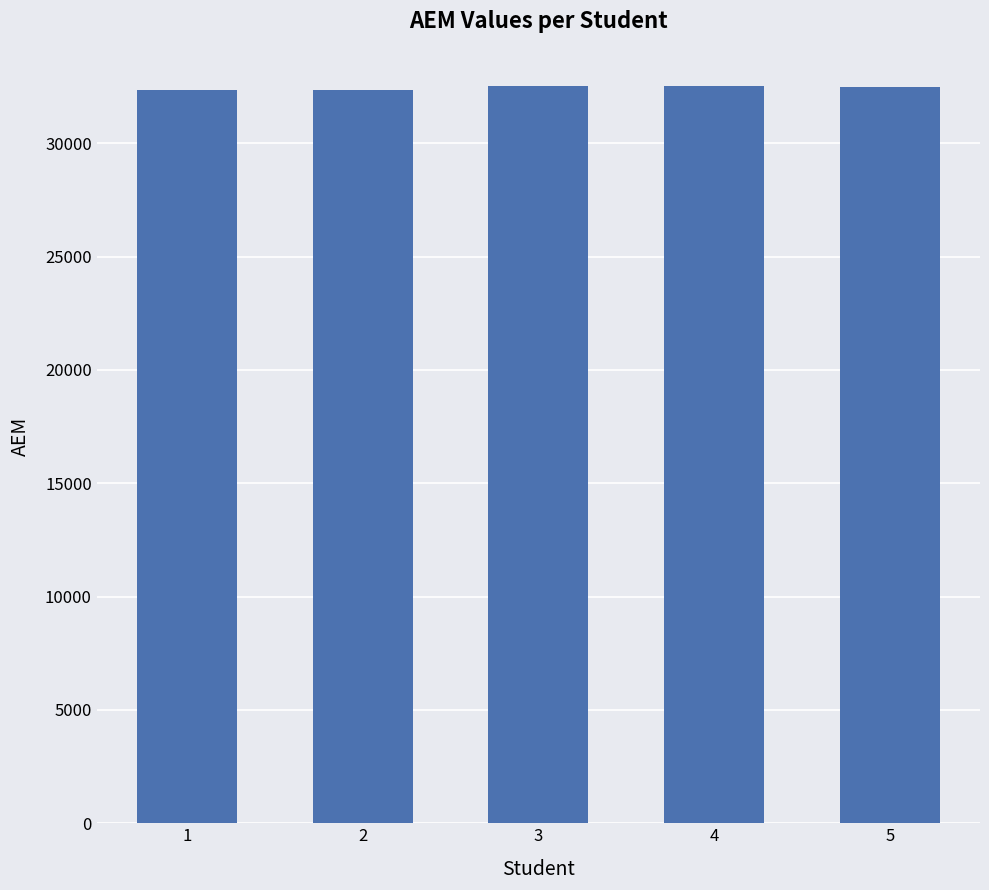

How many categories are shown in the chart?

5